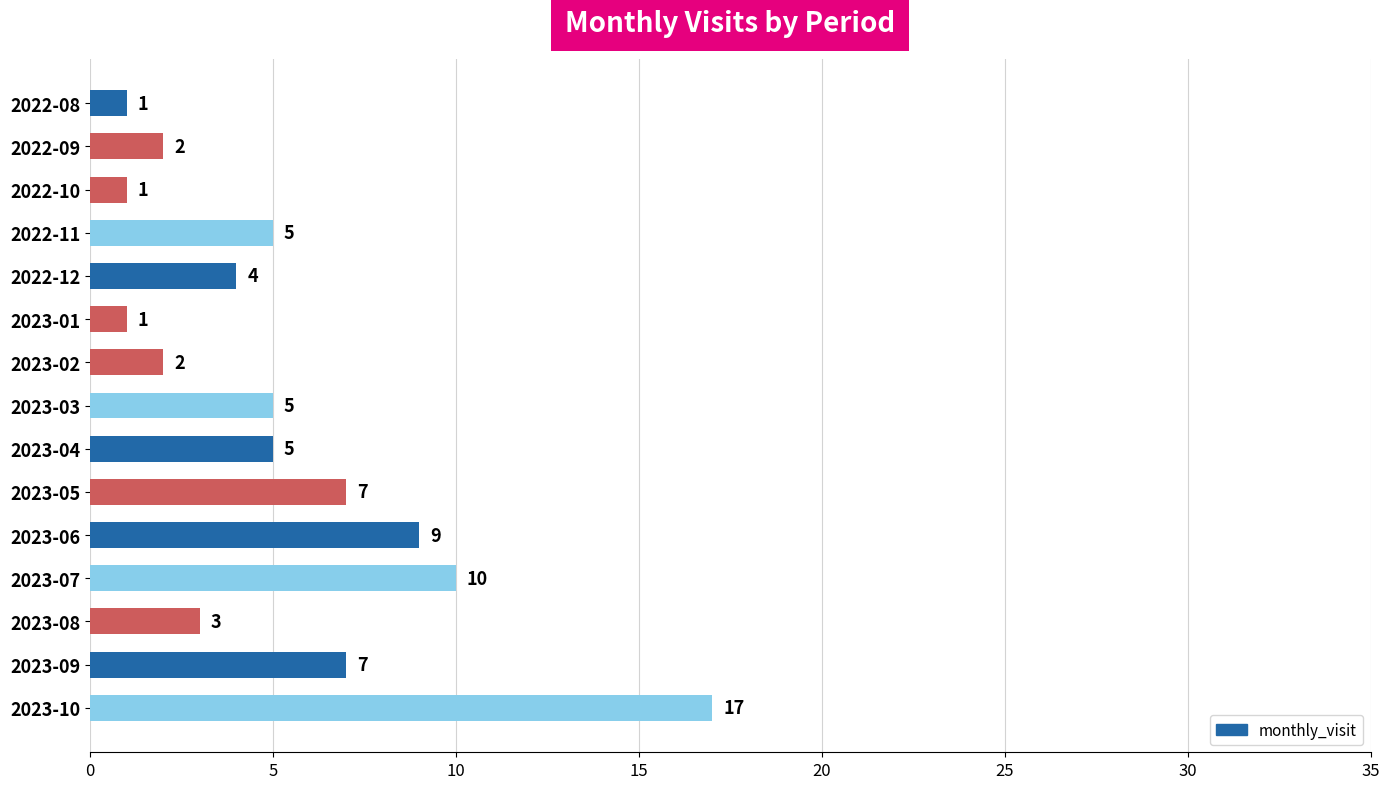

Count the number of data series in this chart.

1